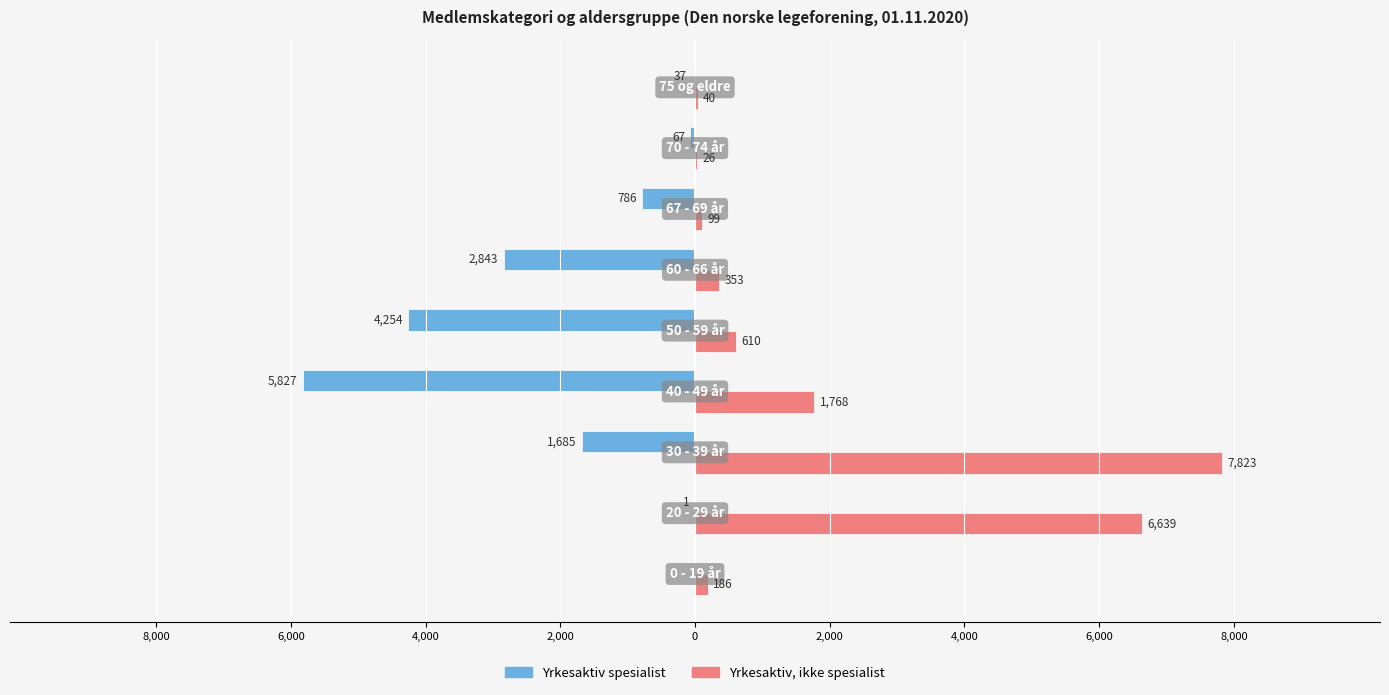

What are all the series names shown in the legend?

Yrkesaktiv spesialist, Yrkesaktiv, ikke spesialist